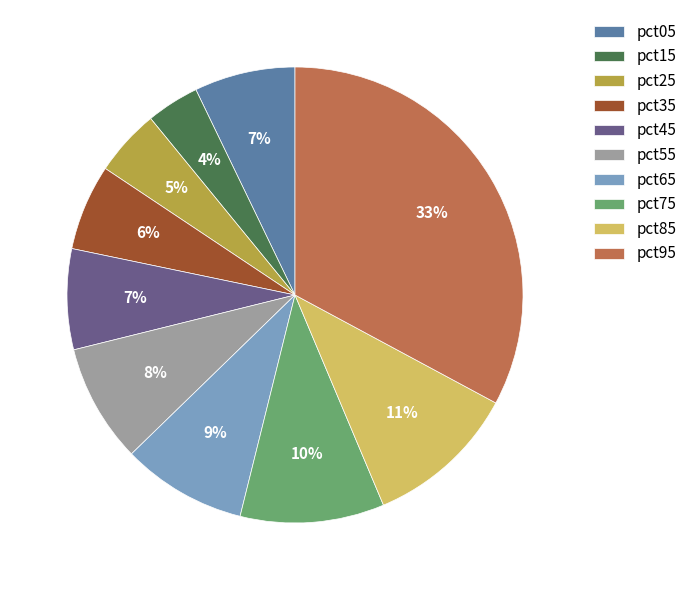

Is the sum of pct15 and pct75 greater than half?

No